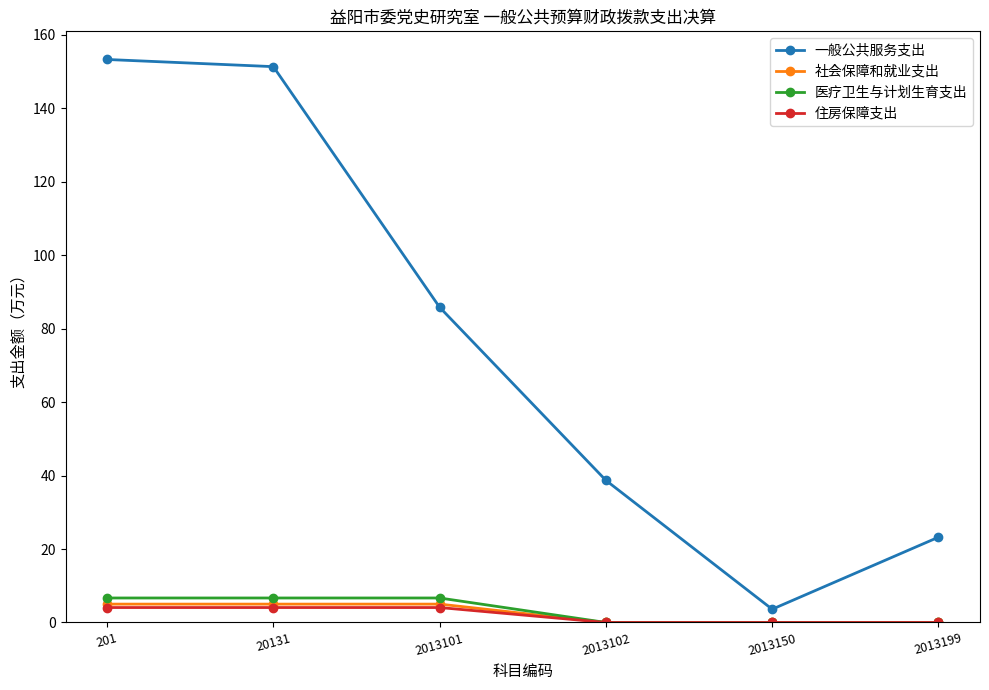

What is the difference between the highest and lowest values at 201?

149.2